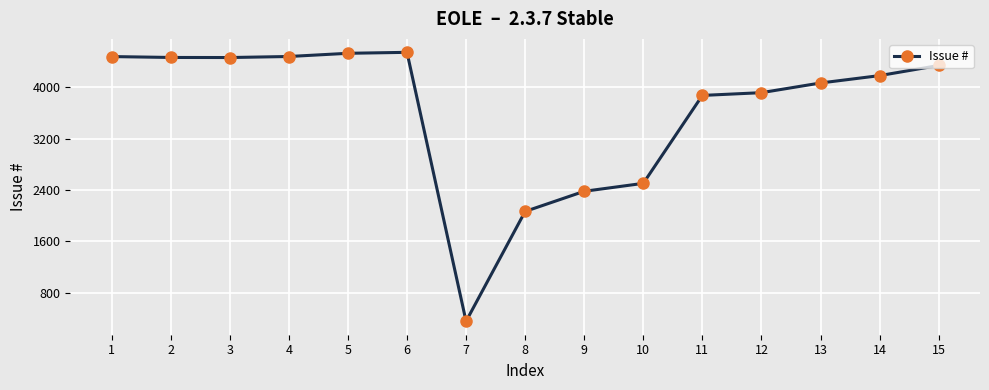

What is the smallest value displayed?

353